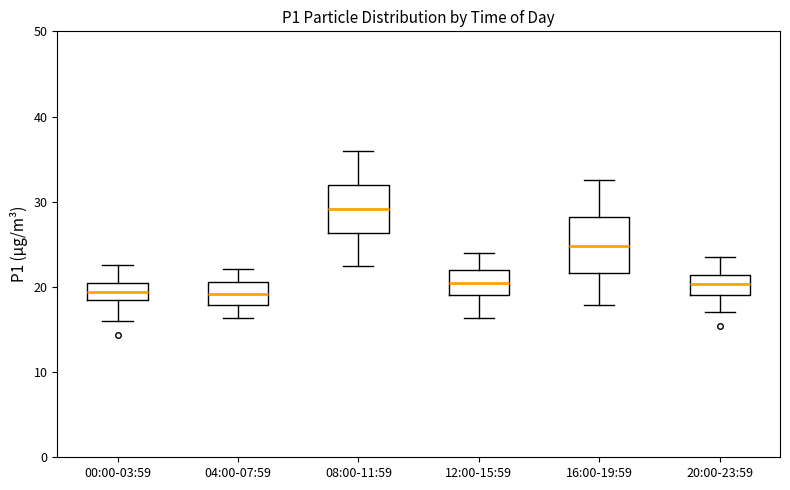

Reading left to right, transcribe this box plot: for each box, give where its median line is, the range the box spans, and where its two whiskers end, as read against the y-axis. The values are not printed on the chart, so give them approximately, as read against the axis.

00:00-03:59: median 19, box 18 to 21, whiskers 16 to 23
04:00-07:59: median 19, box 18 to 21, whiskers 16 to 22
08:00-11:59: median 29, box 26 to 32, whiskers 22 to 36
12:00-15:59: median 20, box 19 to 22, whiskers 16 to 24
16:00-19:59: median 25, box 22 to 28, whiskers 18 to 33
20:00-23:59: median 20, box 19 to 21, whiskers 17 to 24